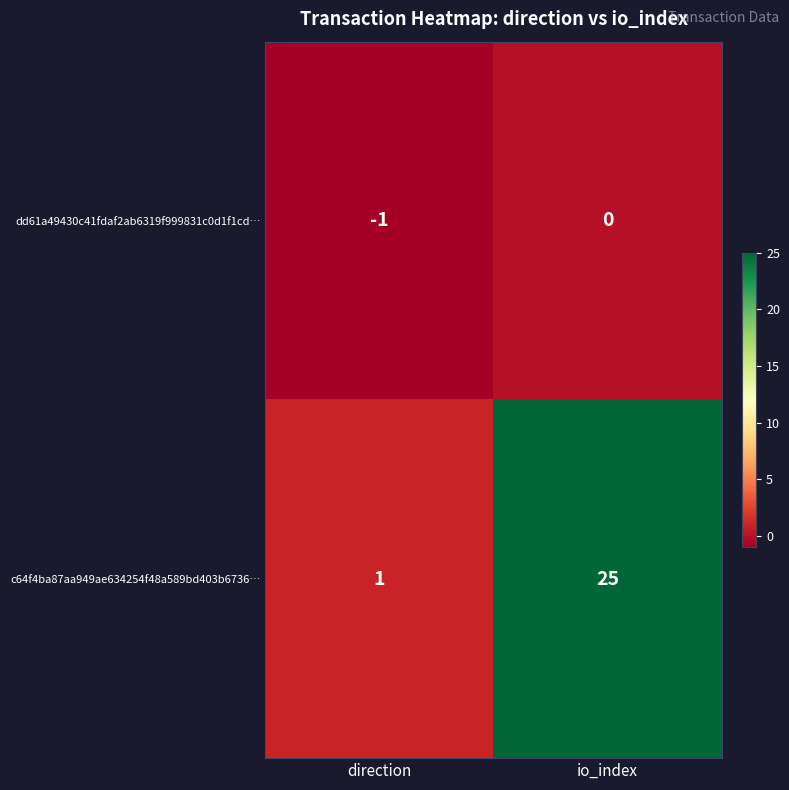

What is the maximum value shown in the chart?

25